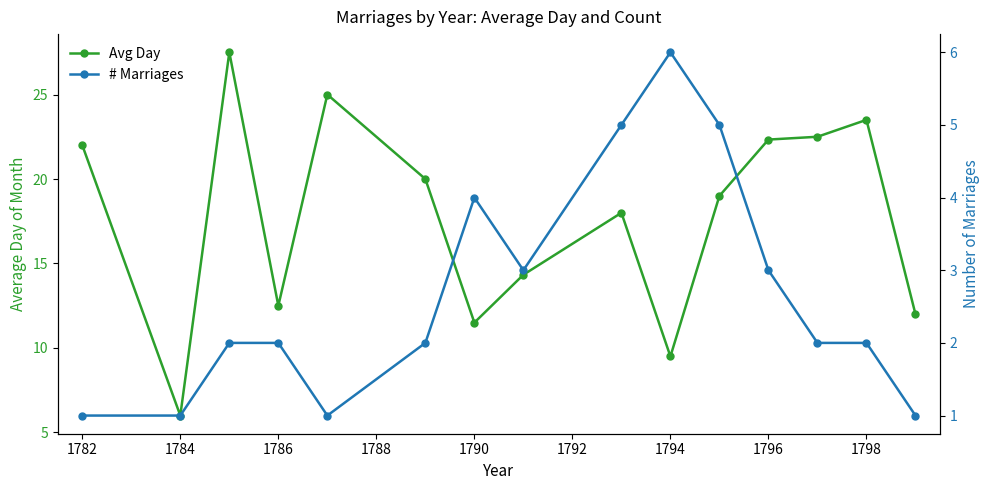

How many interior local peaks does the Avg Day series have?

4